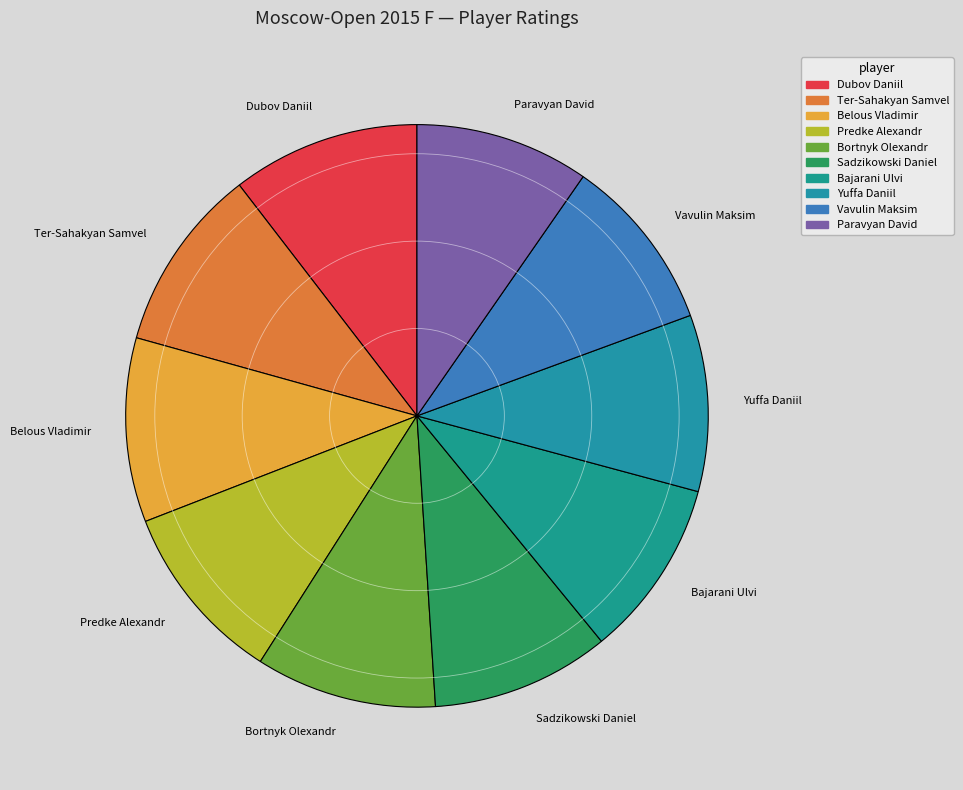

Do Paravyan David and Yuffa Daniil together represent more than half of the pie?

No